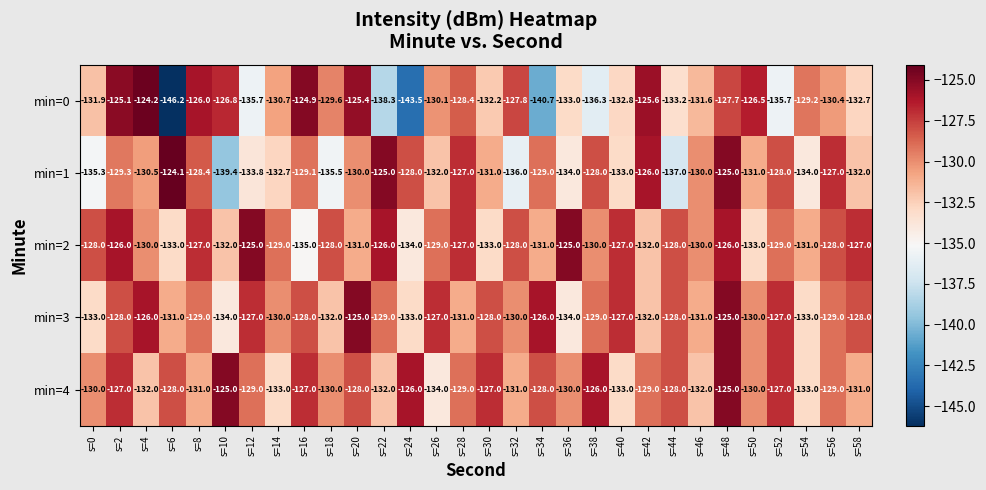

What is the total value across all series at s=52?

-646.7